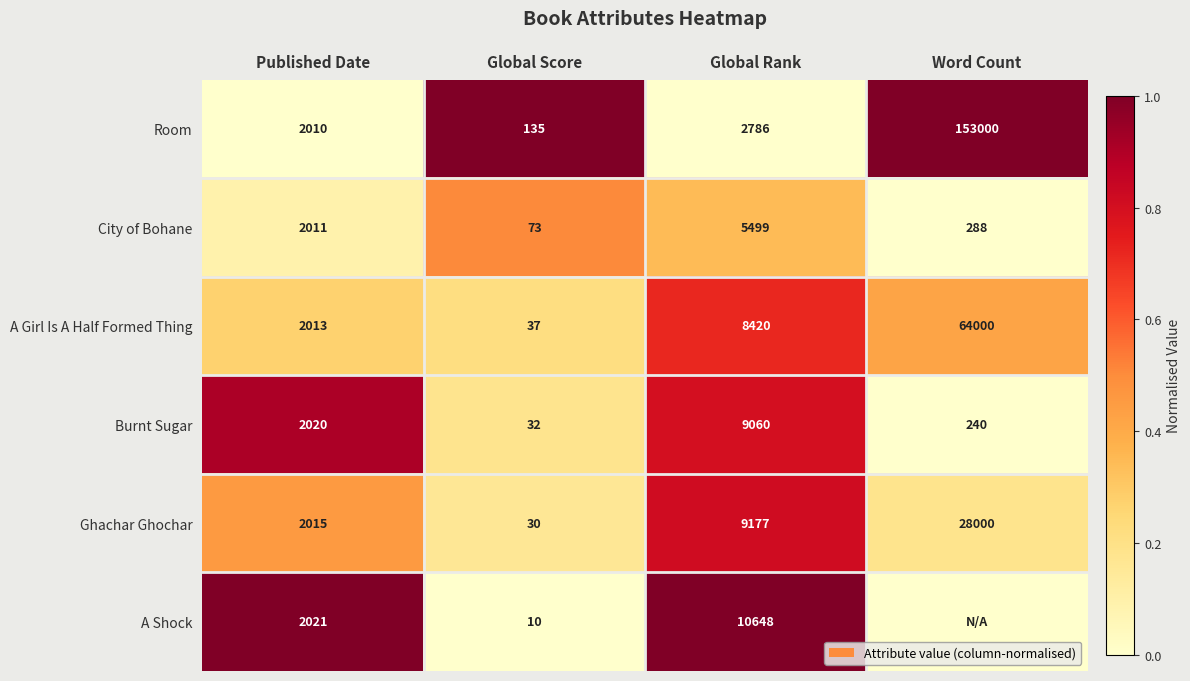

How many series are shown in this chart?

6